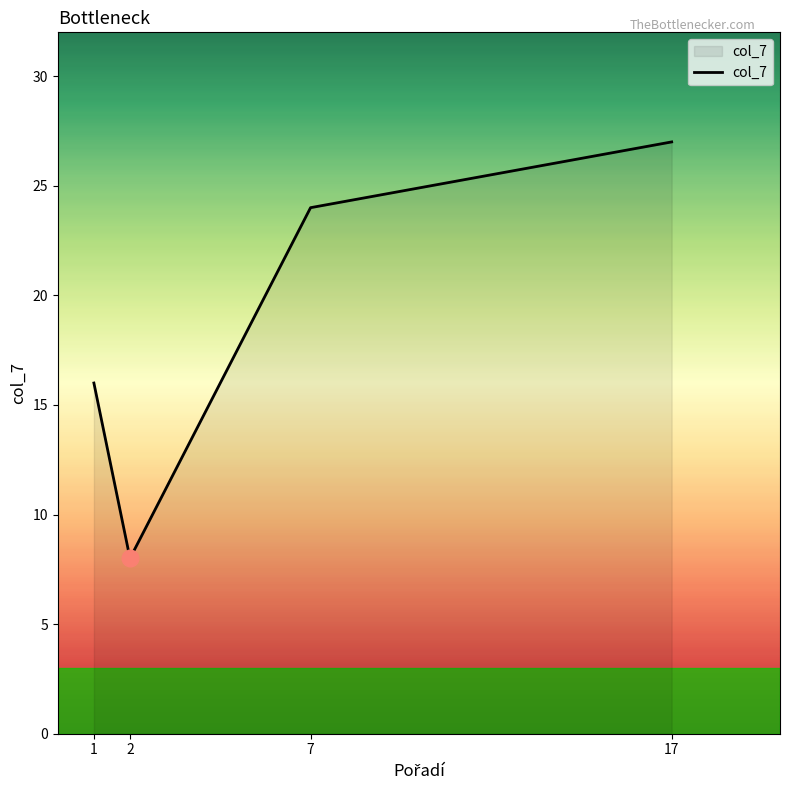

How many series are shown in this chart?

1